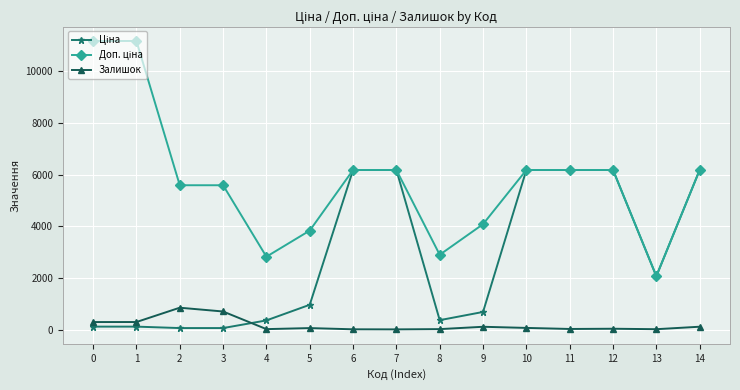

How many lines are shown in the chart?

3